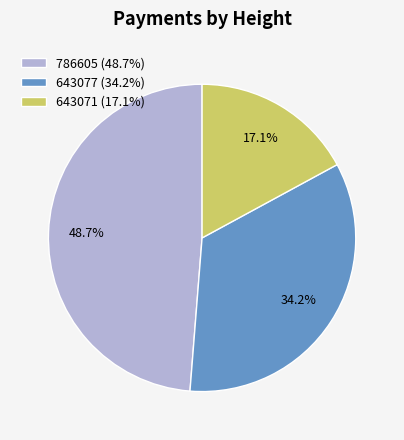

How many slices are in this pie chart?

3